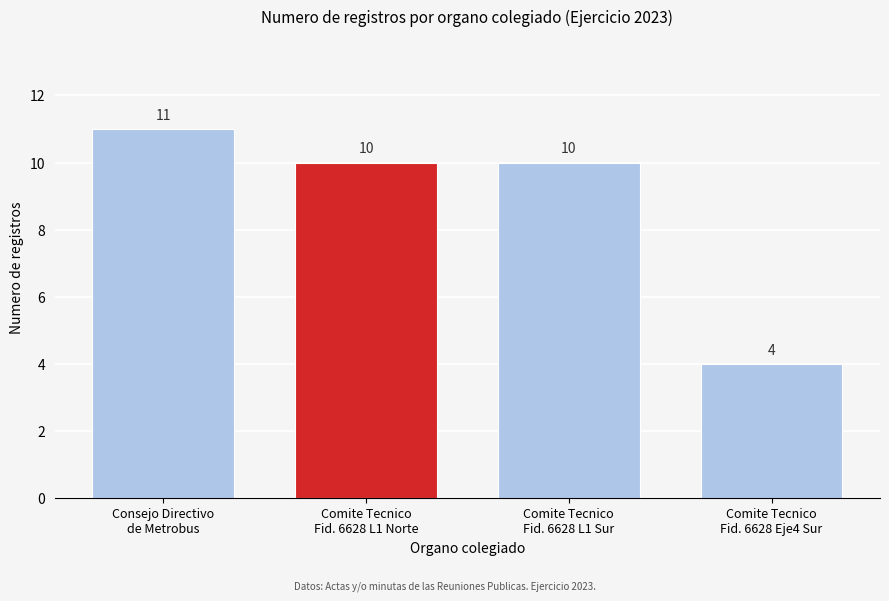

Reading left to right, what are all the values shown in this chart?

11	10	10	4